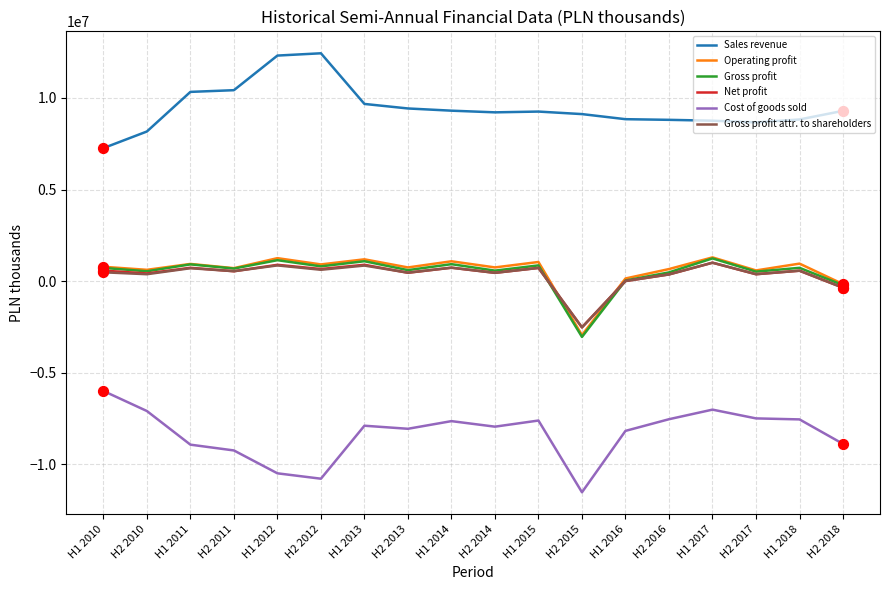

Is the value of Cost of goods sold at H1 2014 greater than the value of Gross profit attr. to shareholders at H2 2016?

No